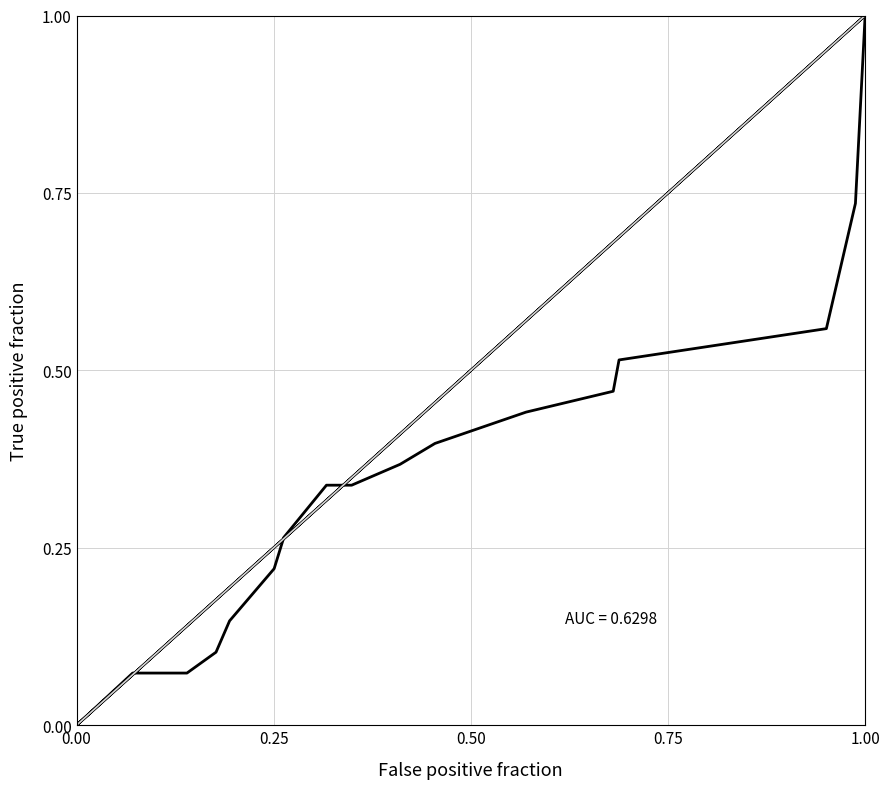

The value at 14 is 0.1. True or false?

False